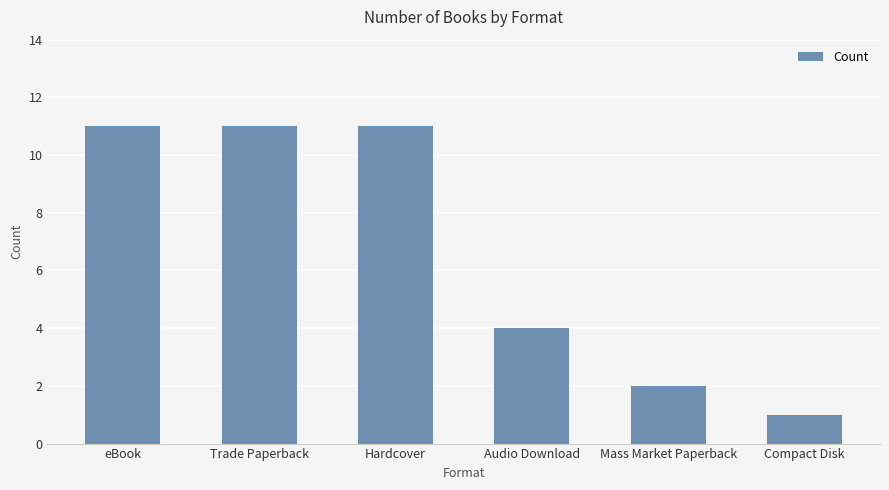

What is the label of the 6th bar from the left?

Compact Disk